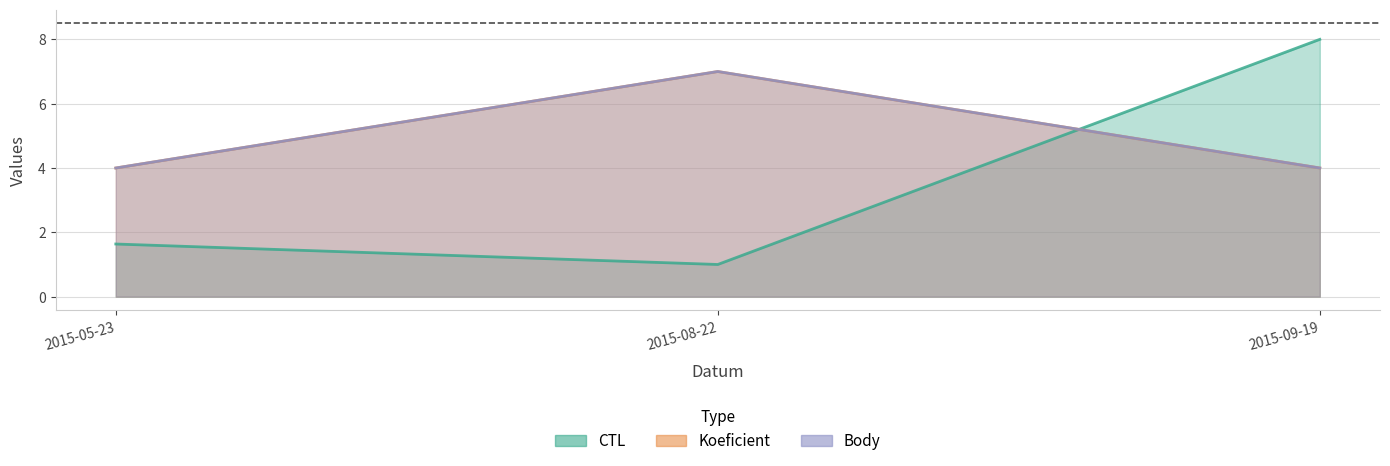

Which has a higher value, 2015-08-22 or 2015-05-23?

2015-05-23